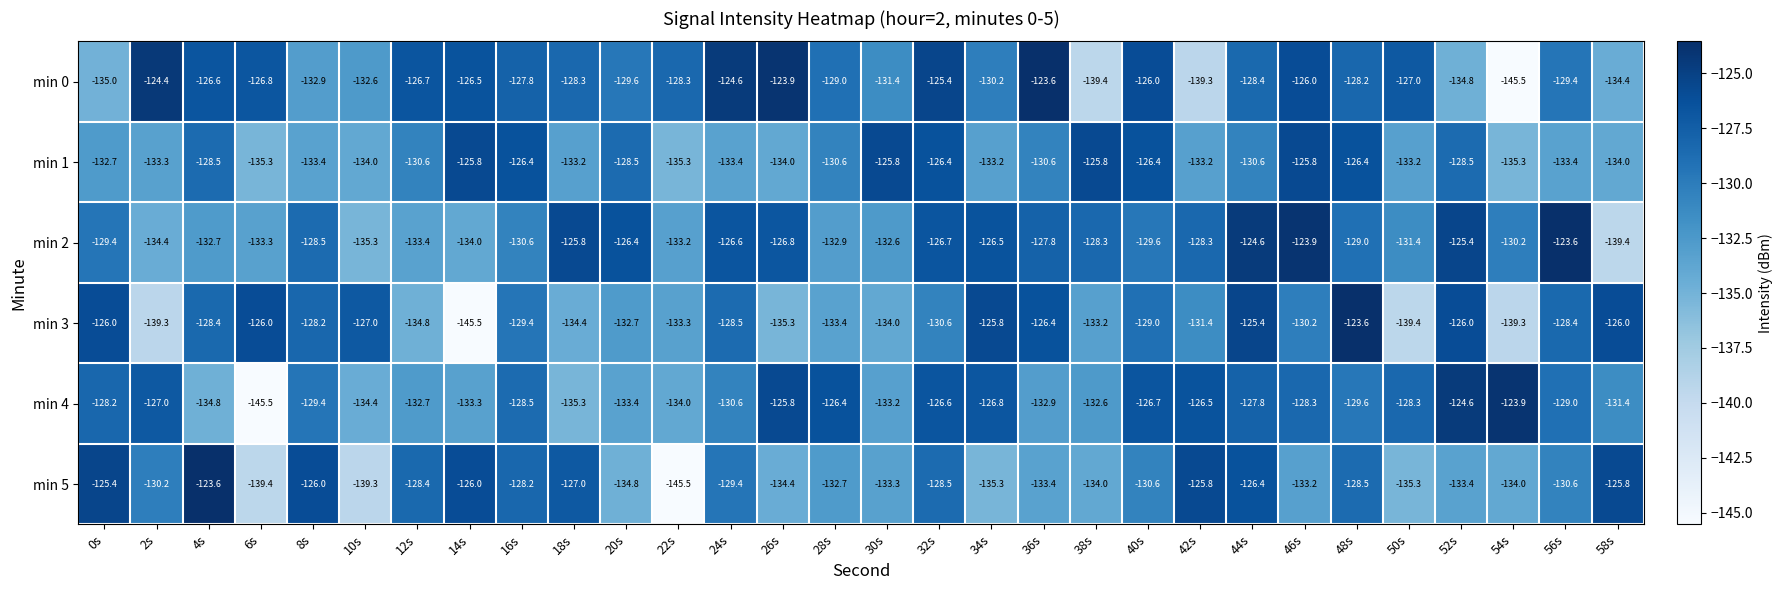

What is the maximum value shown in the chart?

-123.6